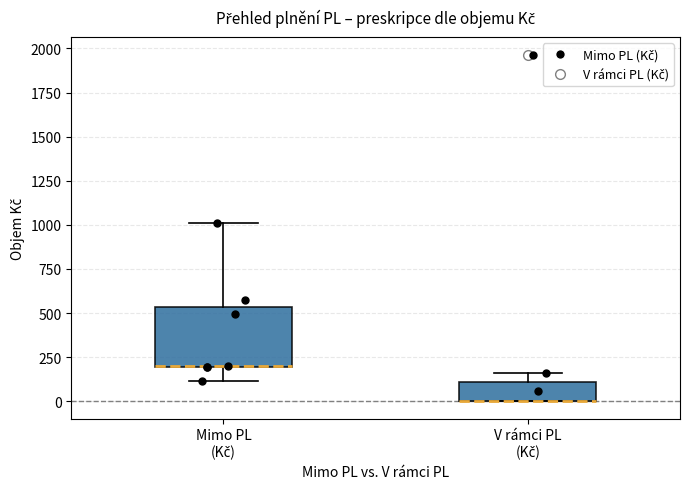

Which box is the tallest, from its lower edge to its upper edge?

Mimo PL (Kč)